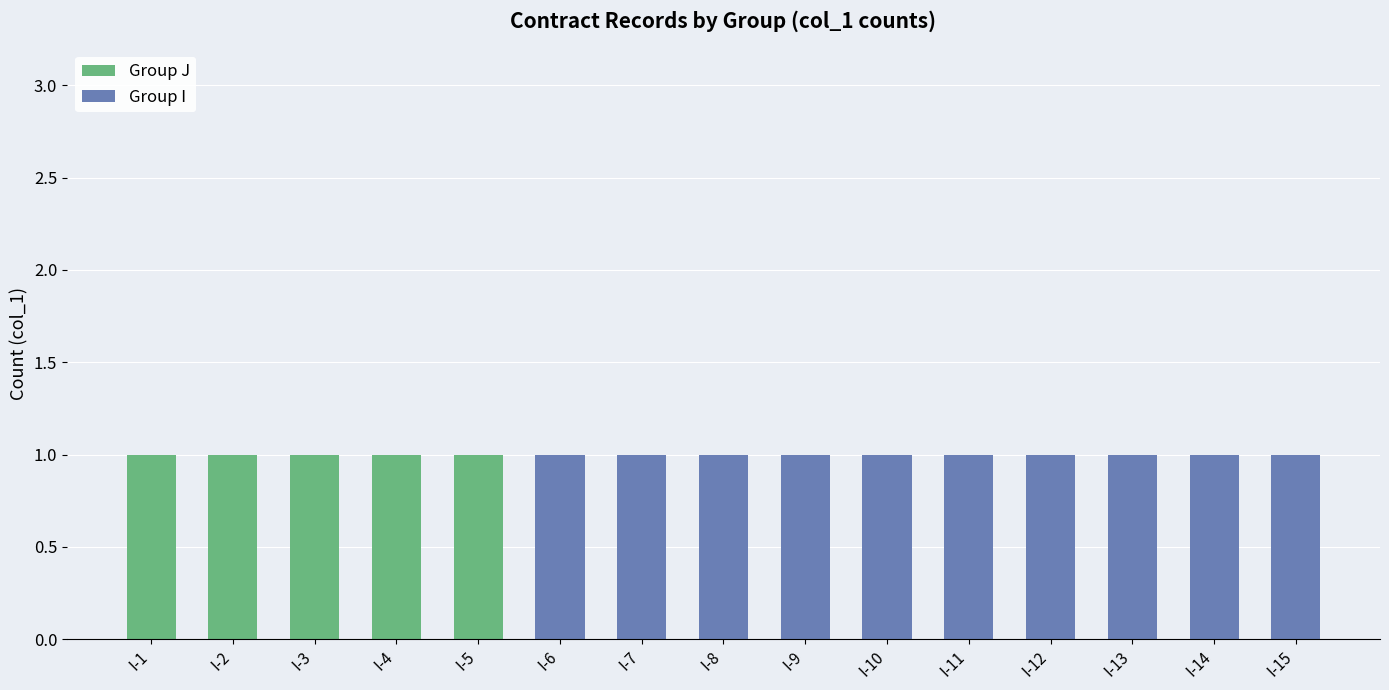

How many series are shown in this chart?

2